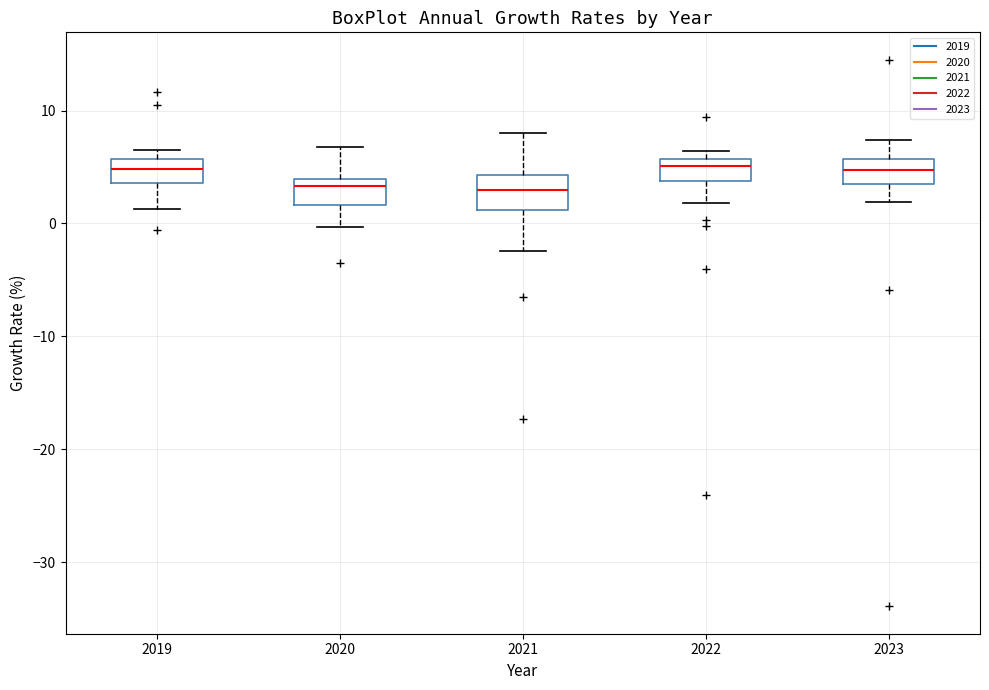

Reading left to right, read every box against the y-axis: the position of its median line, the range the box covers, and the ends of its whiskers. The values are not printed on the chart, so give them approximately, as read against the axis.

2019: median 5, box 4 to 6, whiskers 1 to 7
2020: median 3, box 2 to 4, whiskers 0 to 7
2021: median 3, box 1 to 4, whiskers -2 to 8
2022: median 5, box 4 to 6, whiskers 2 to 6 (just above the box's upper edge)
2023: median 5, box 3 to 6, whiskers 2 to 7